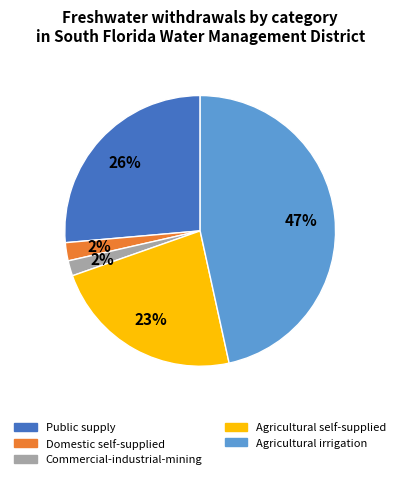

Is there any slice that represents more than half of the pie?

No